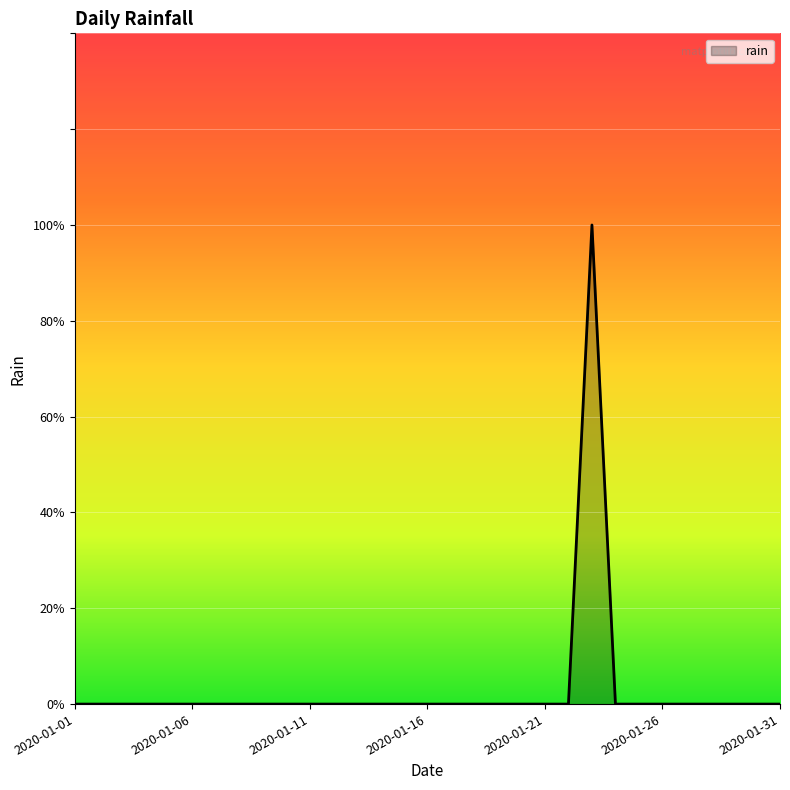

Is this an area chart (filled region under the line)?

Yes